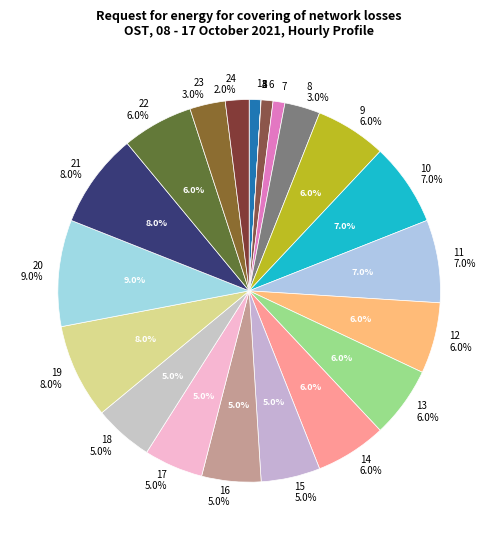

Is it true that 15 is 18% of the pie?

False